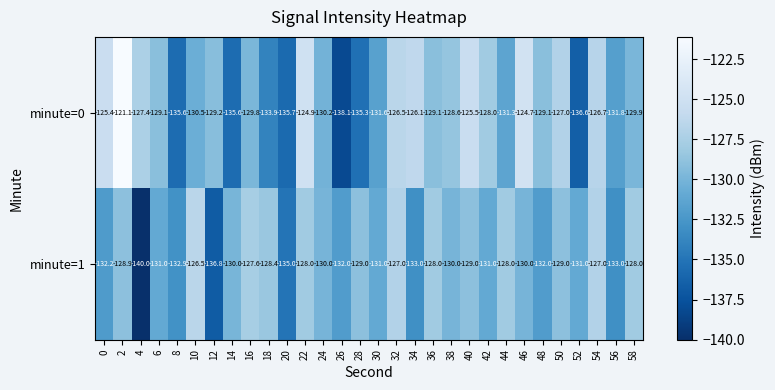

Is it true that minute=0 equals -229.3 at 4?

False